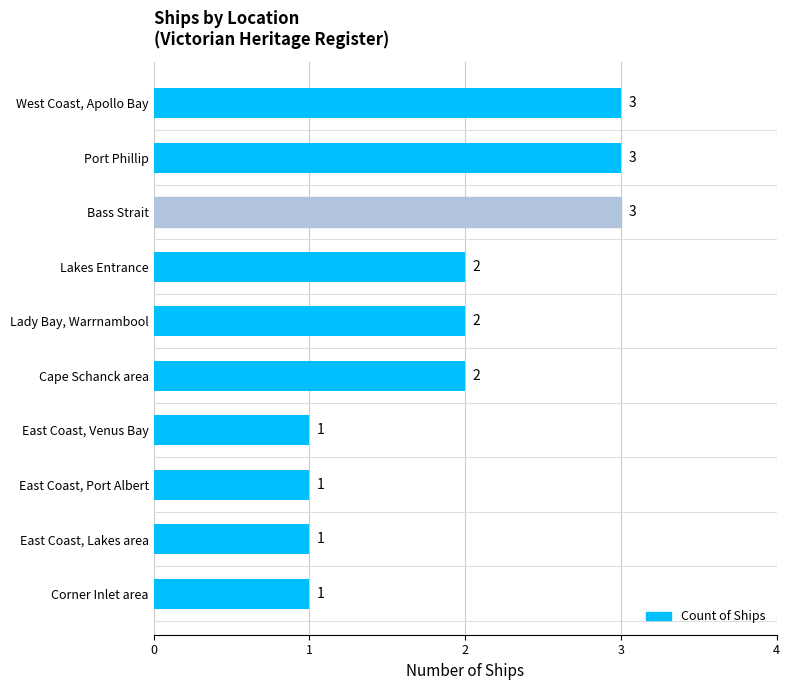

How many values are between 1 and 3?

10